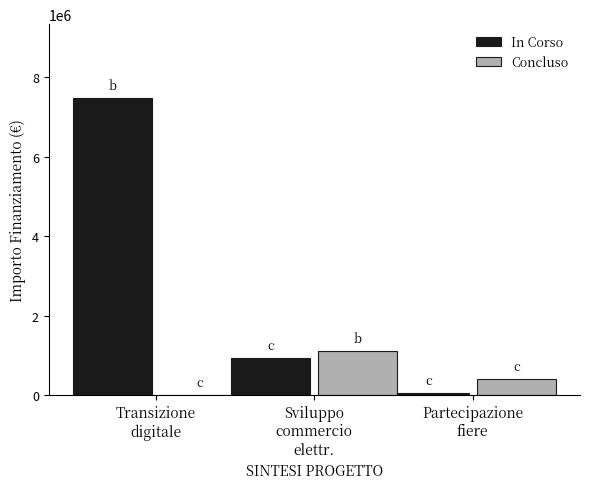

Which series has the largest total across all categories?

In Corso